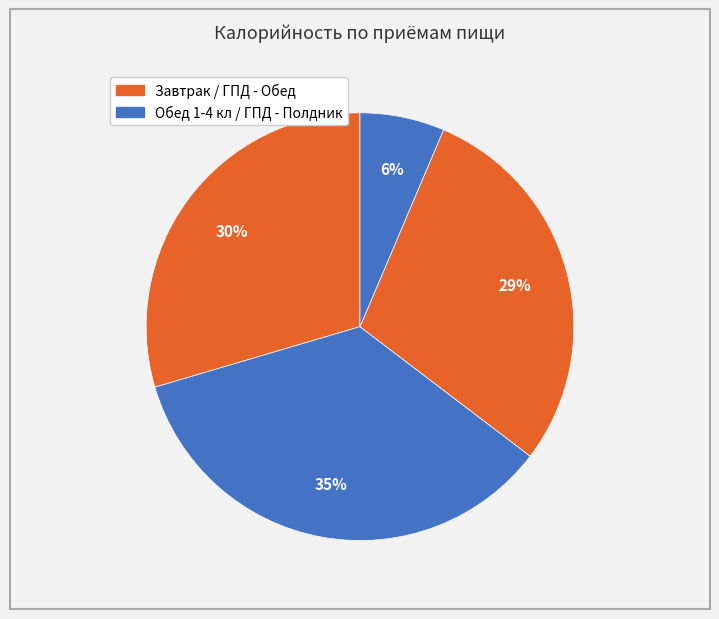

How many slices are in this pie chart?

4